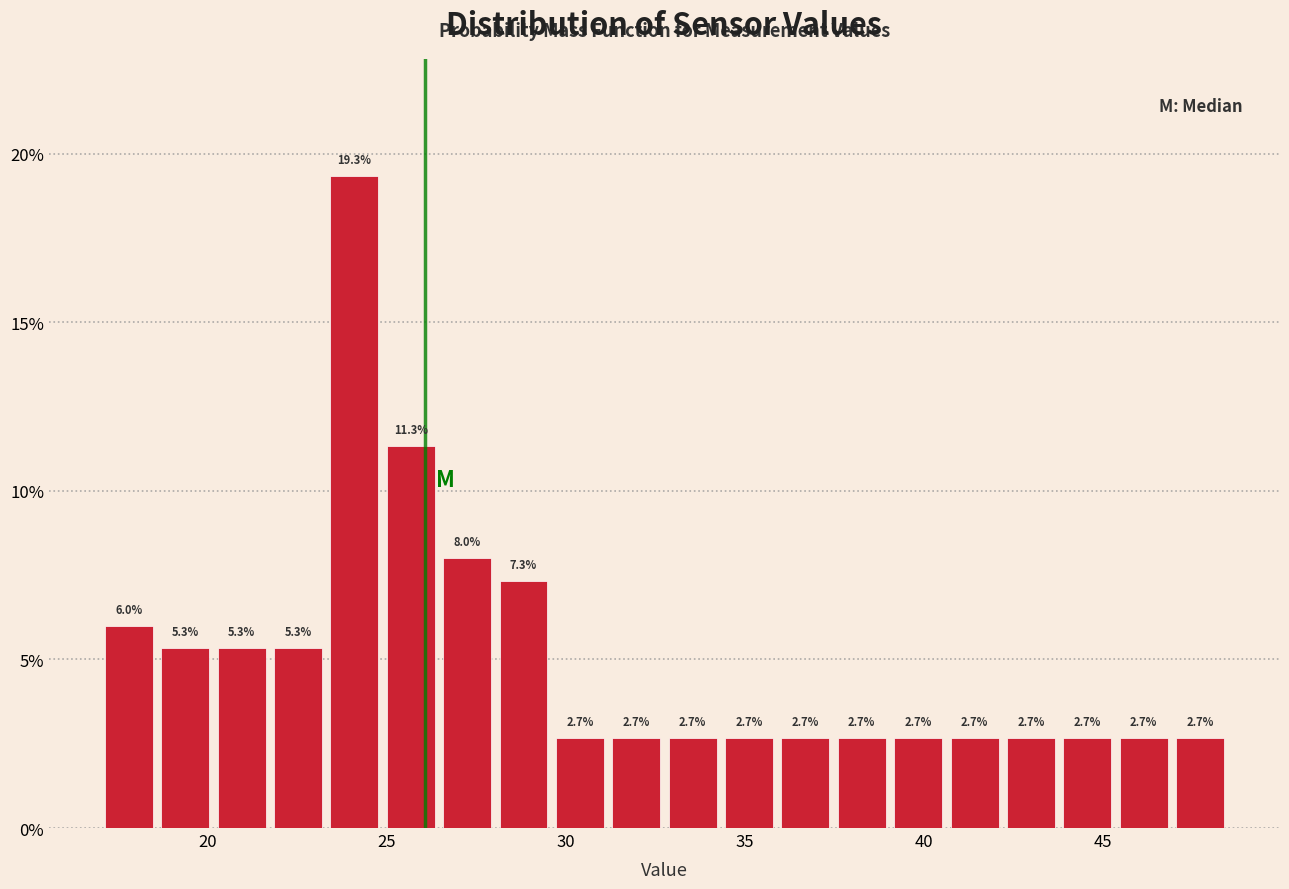

Around what value on the x-axis is the tallest bar? Give the approximate position of its centre, as read against the axis.

24.0